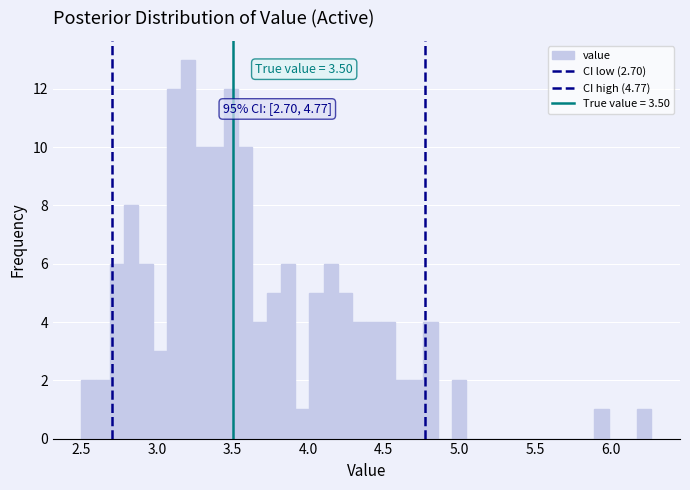

Around what value on the x-axis is the tallest bar? Give the approximate position of its centre, as read against the axis.

3.20